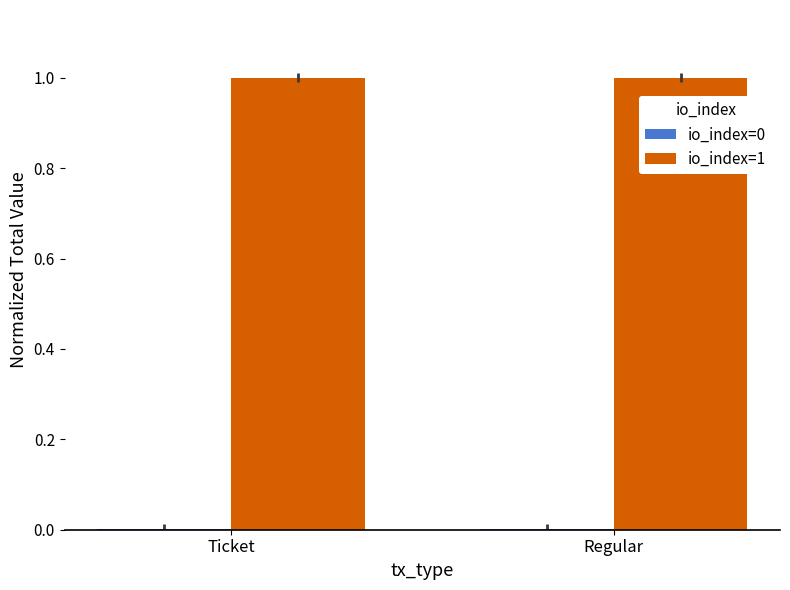

The io_index=1 series shows 0.5 at Ticket. True or false?

False